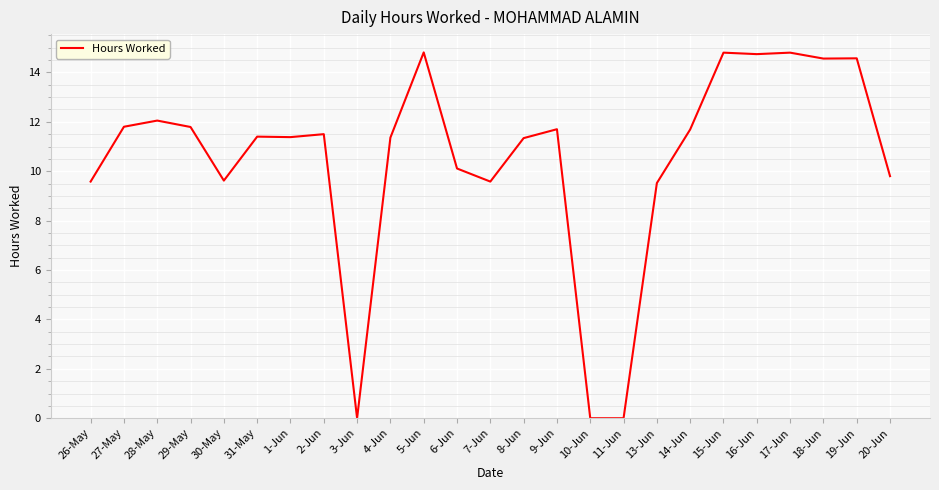

The chart shows a value of 9.5 at 13-Jun. True or false?

True